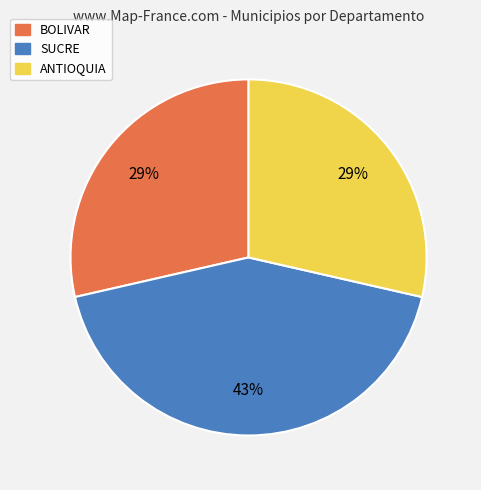

Does ANTIOQUIA account for over 50% of the chart?

No